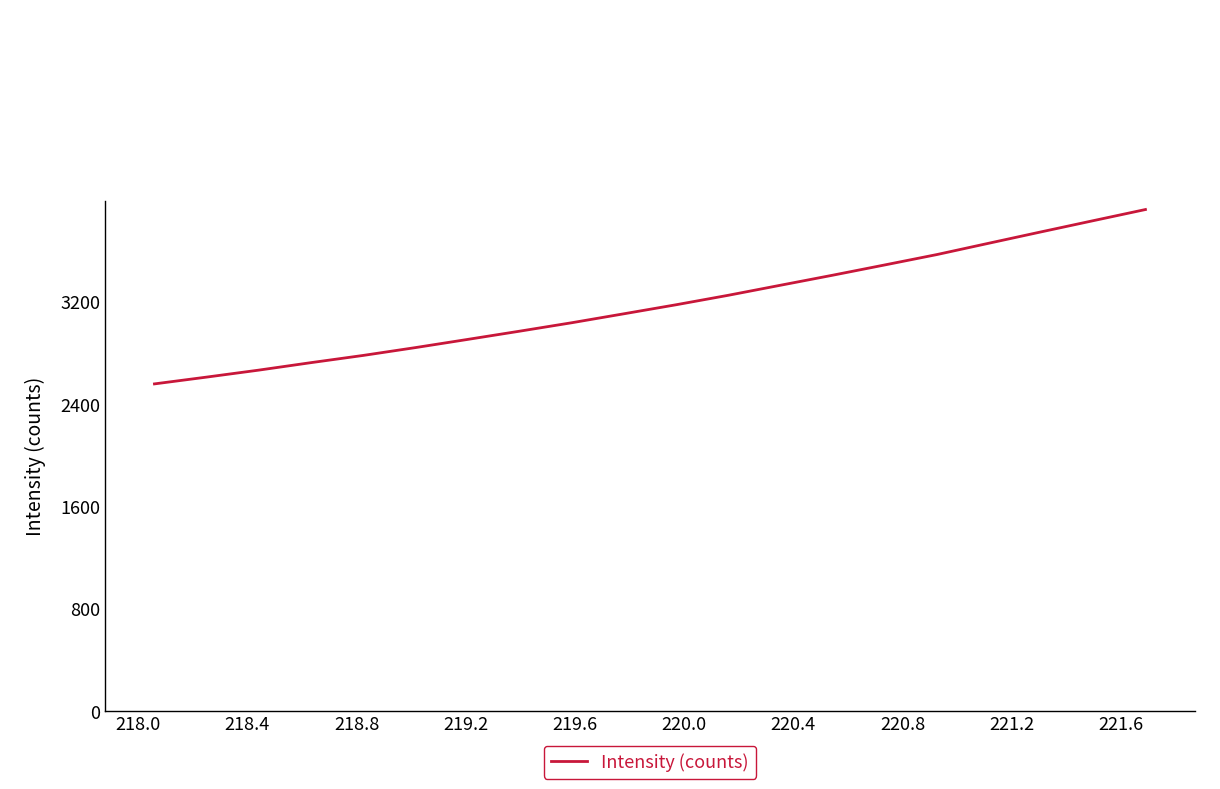

True or false: the data has more than 2 interior local peaks.

False